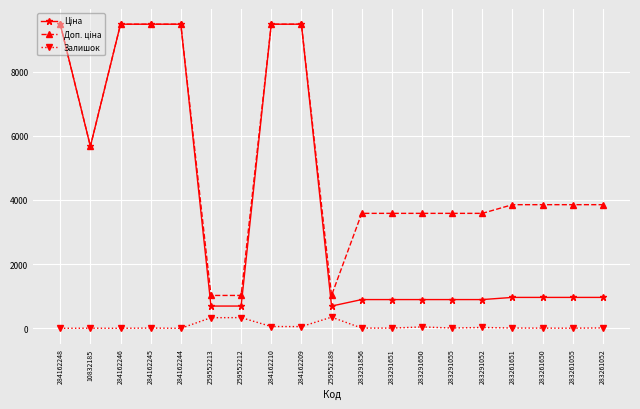

How many lines are shown in the chart?

3